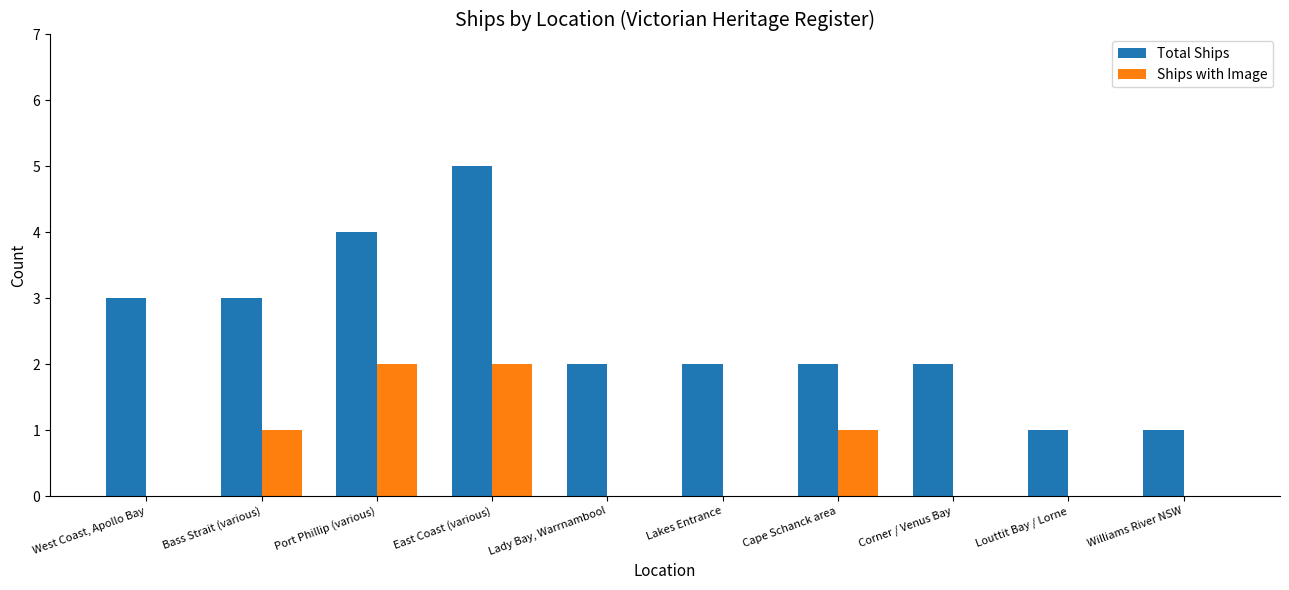

Which series changed the most between East Coast (various) and Lady Bay, Warrnambool?

Total Ships